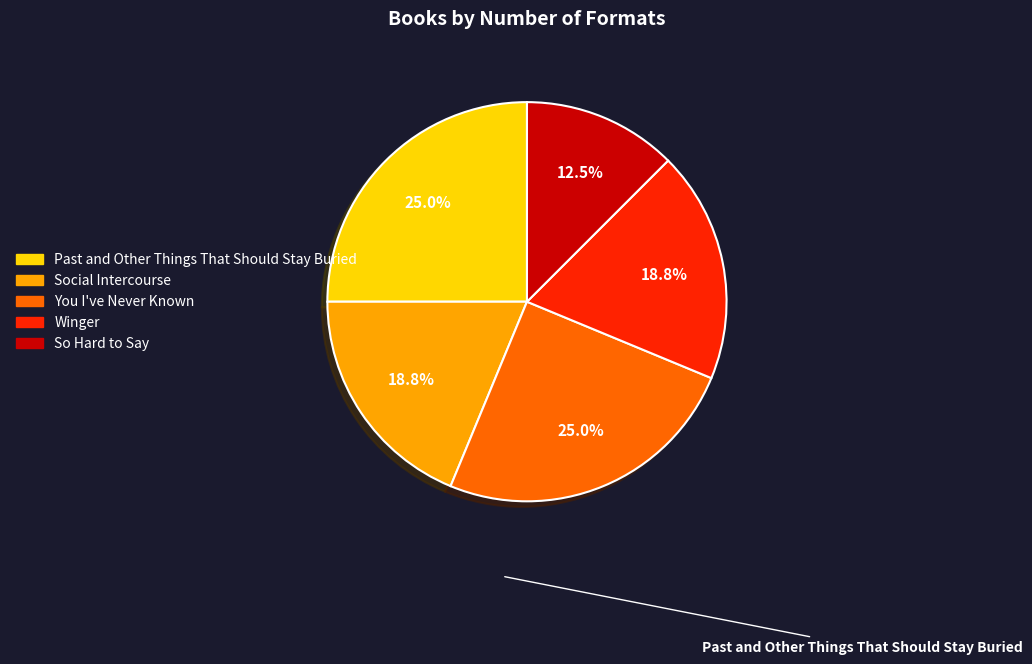

Combined, do So Hard to Say and Social Intercourse account for over 50%?

No